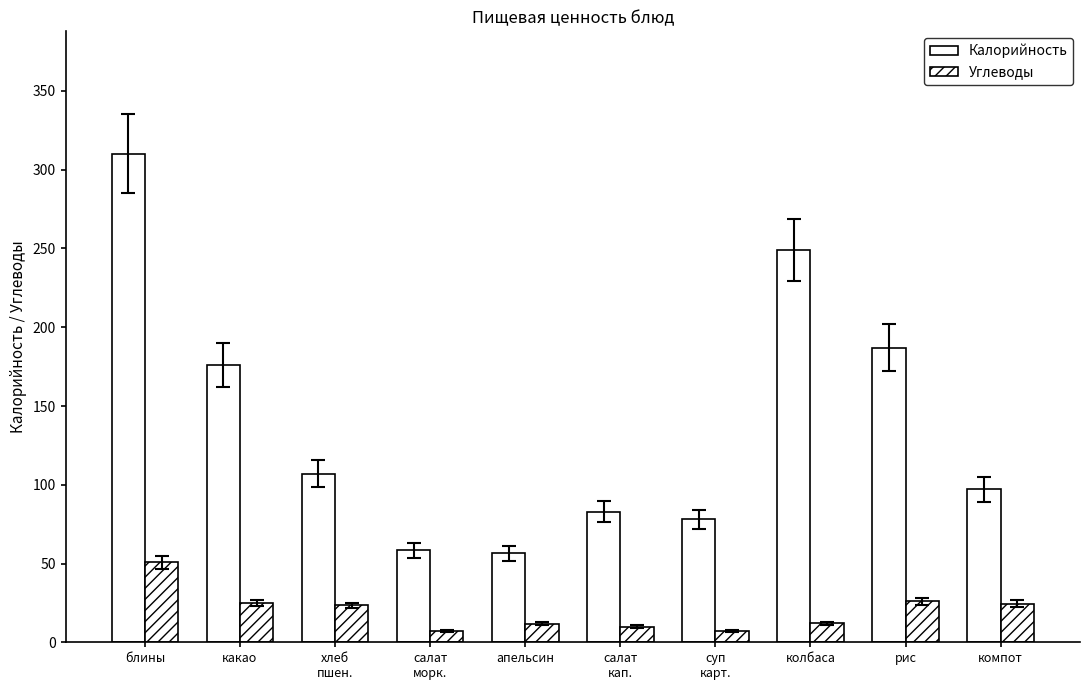

What is the value of the Углеводы bar at the 3rd from the left?

23.4